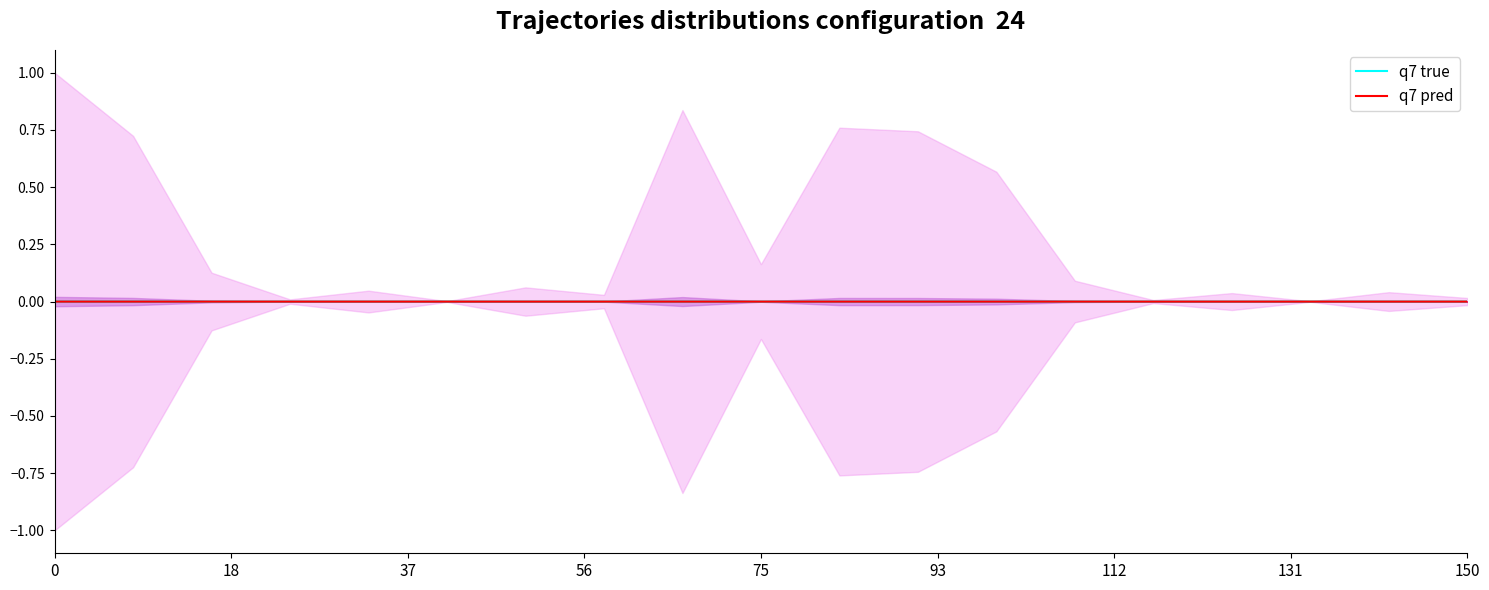

What are all the series names shown in the legend?

q7 true, q7 pred